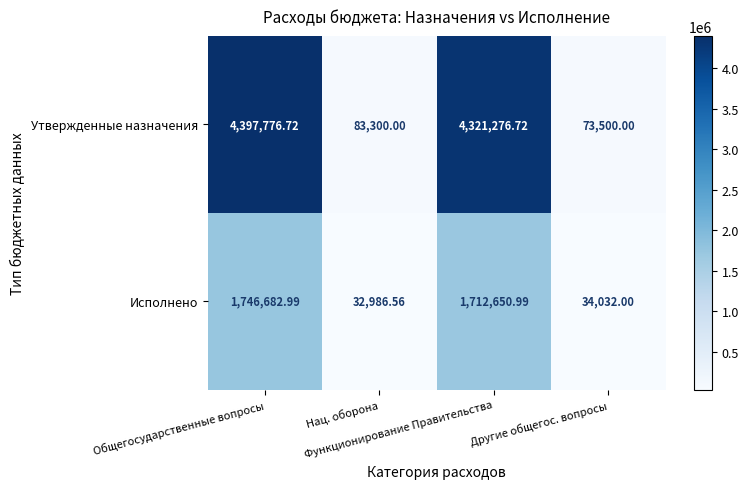

Which series has the largest total across all categories?

Утвержденные назначения